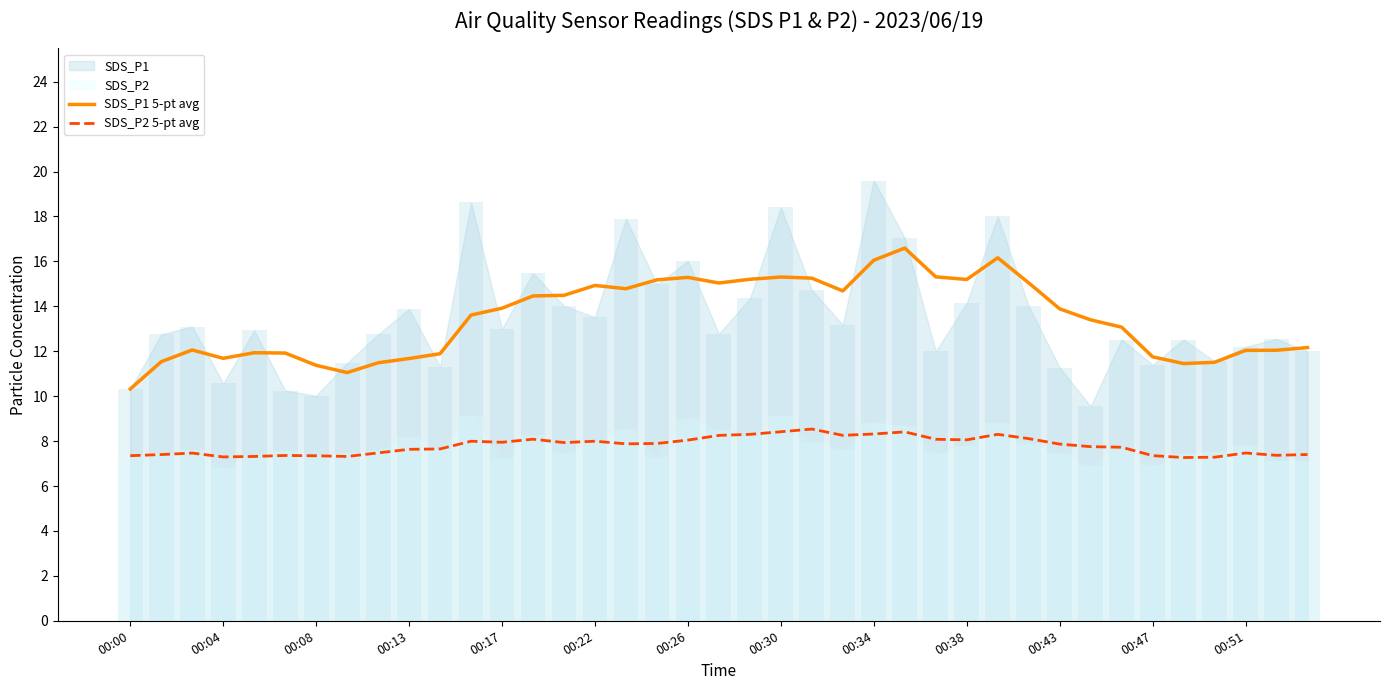

True or false: SDS_P2 5-pt avg and SDS_P1 5-pt avg cross at least once.

False